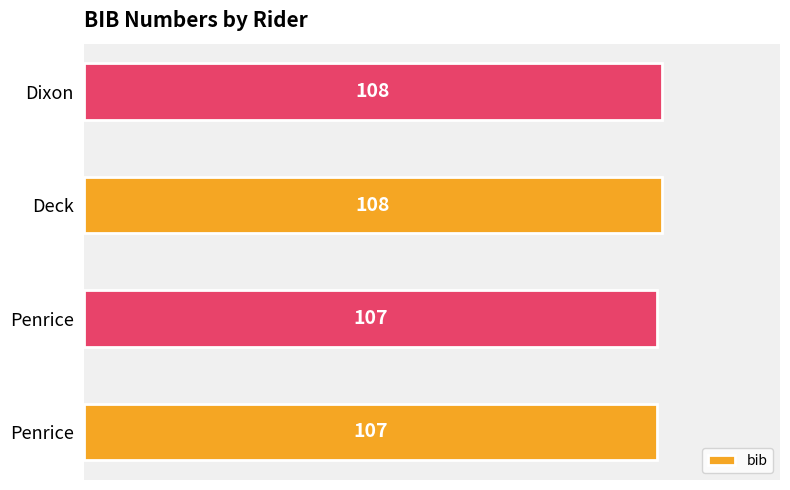

How many values are between 107 and 108?

4